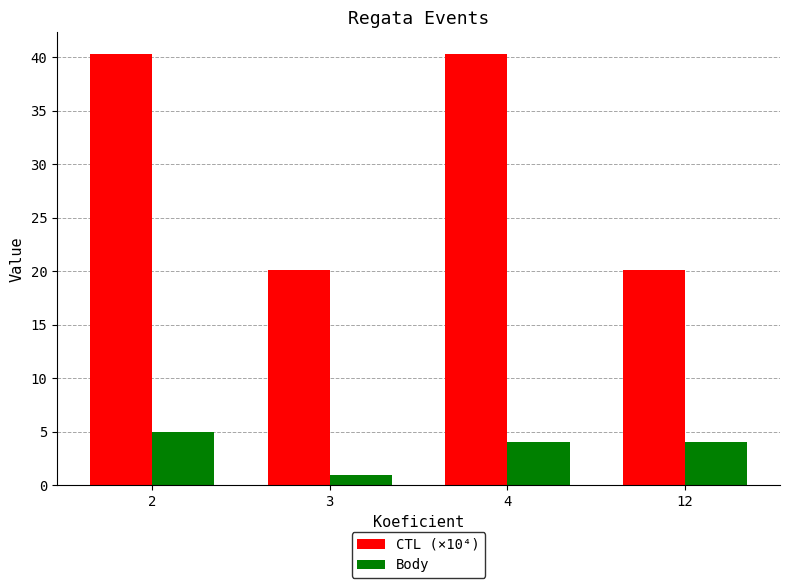

What is the minimum value for Body?

1.0